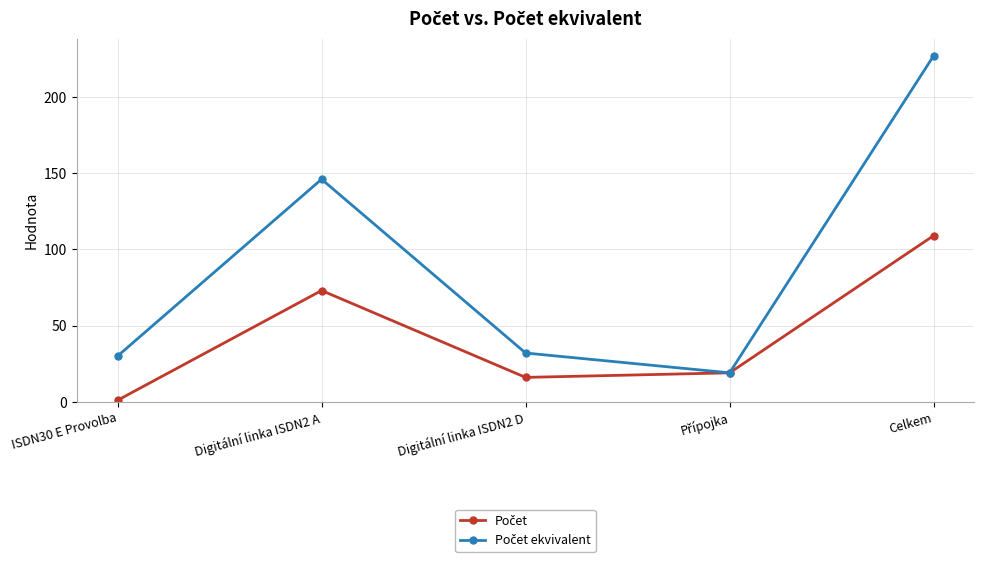

At which category does the chart reach its minimum across all series?

ISDN30 E Provolba